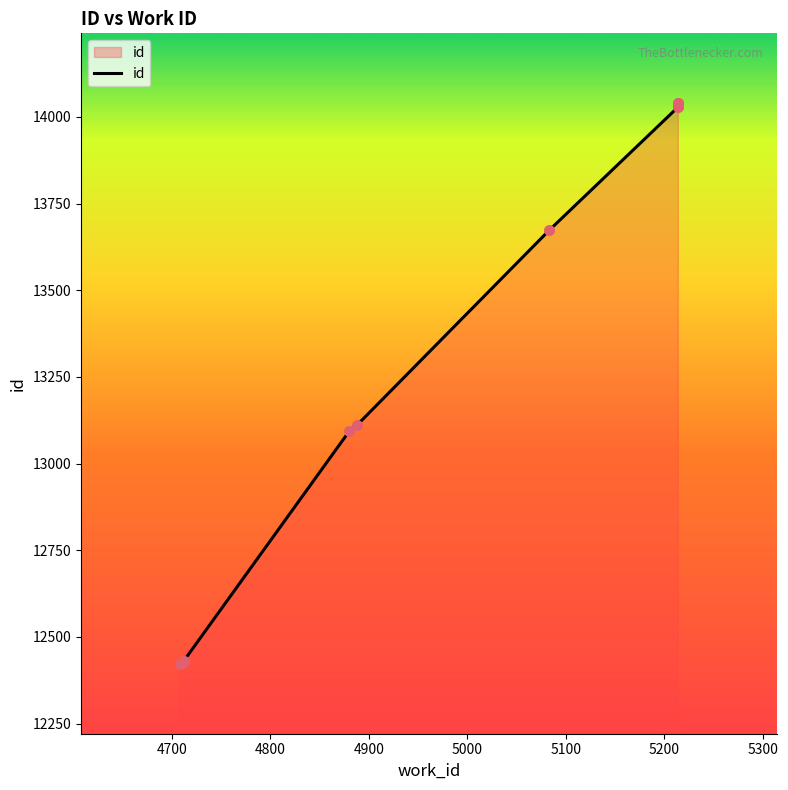

Between 4888 and 4712, which is larger?

4888